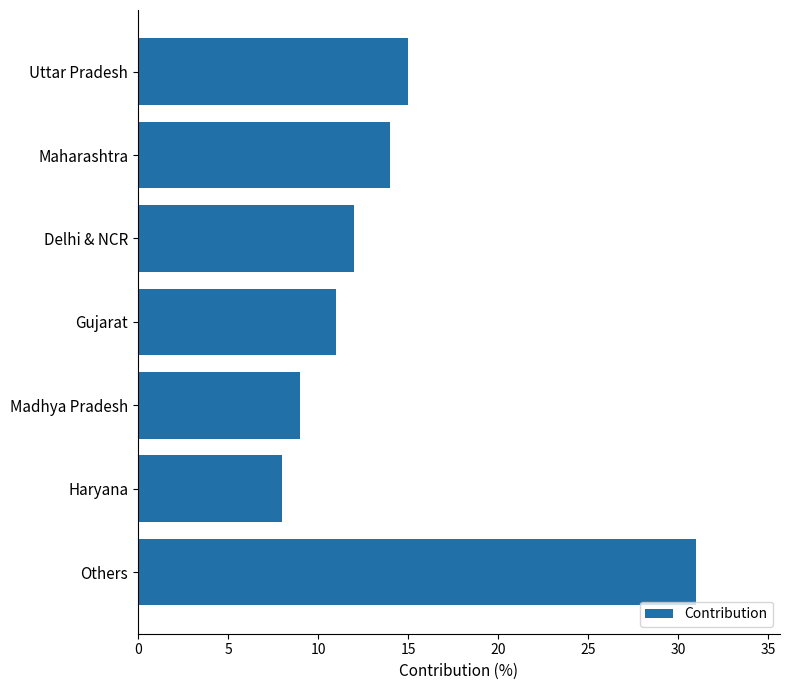

Reading top to bottom, extract all data points from this chart.

15	14	12	11	9	8	31